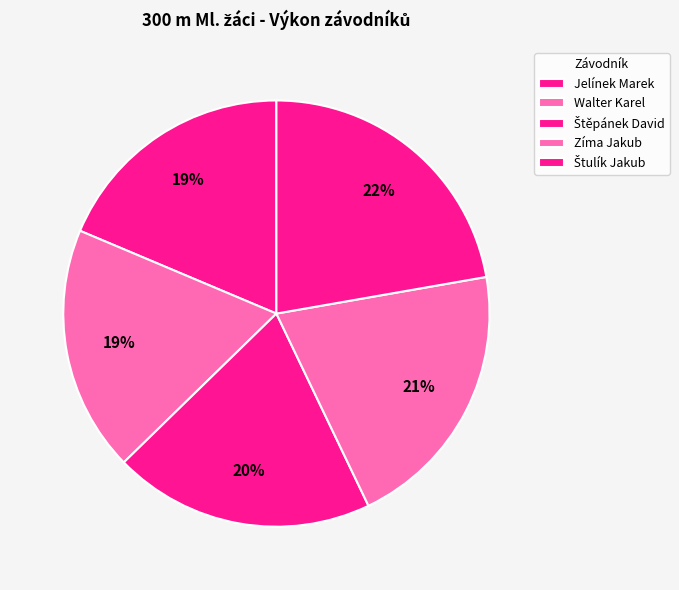

What is the change in value from Walter Karel to Štěpánek David?

+3.0